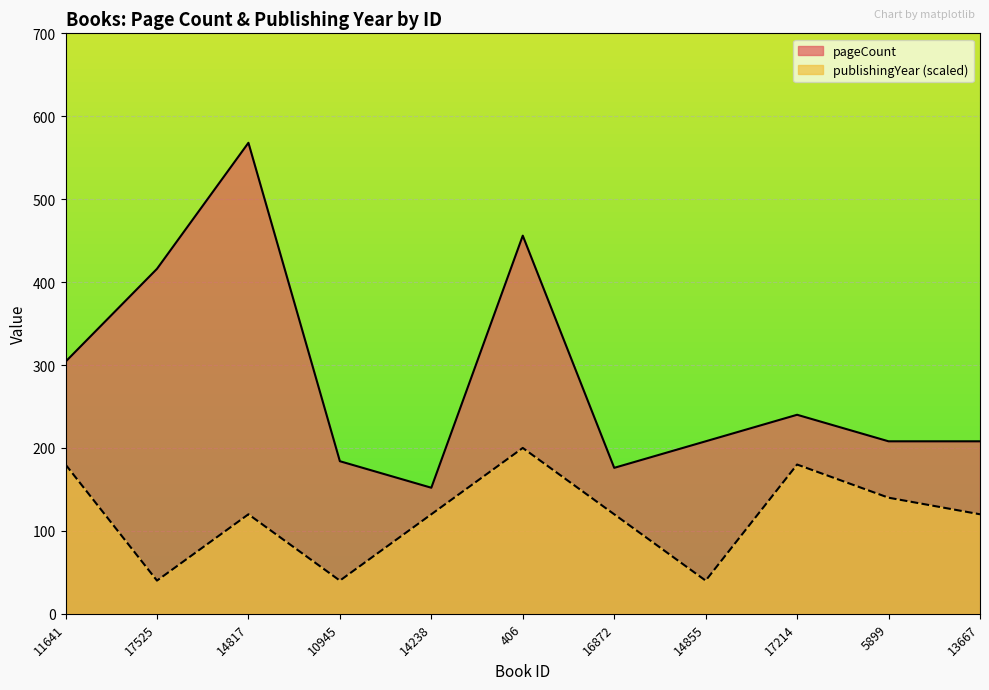

True or false: publishingYear and pageCount cross at least once.

False